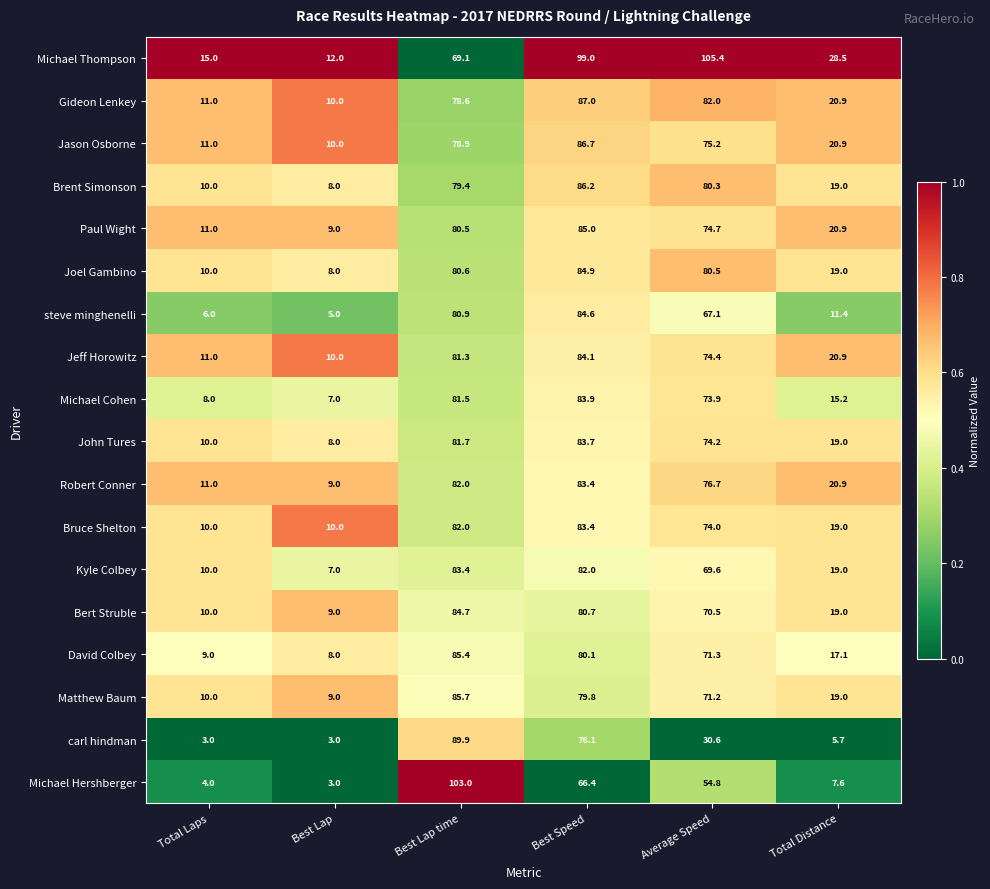

What is the difference between the maximum and second lowest values in the Paul Wight series?

74.0